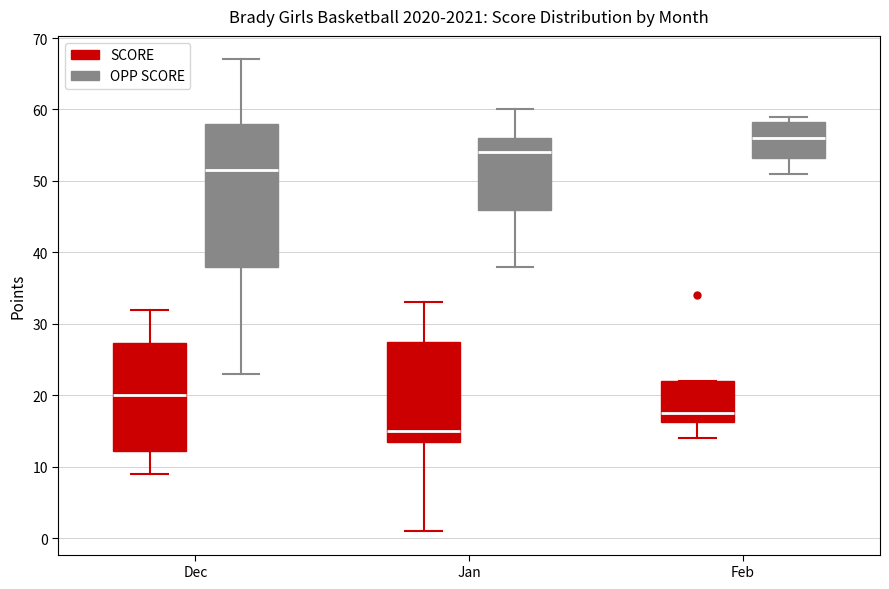

Where is the lower edge of the box for Feb (OPP SCORE) on the y-axis? The values are not printed on the chart, so give them approximately, as read against the axis.

53